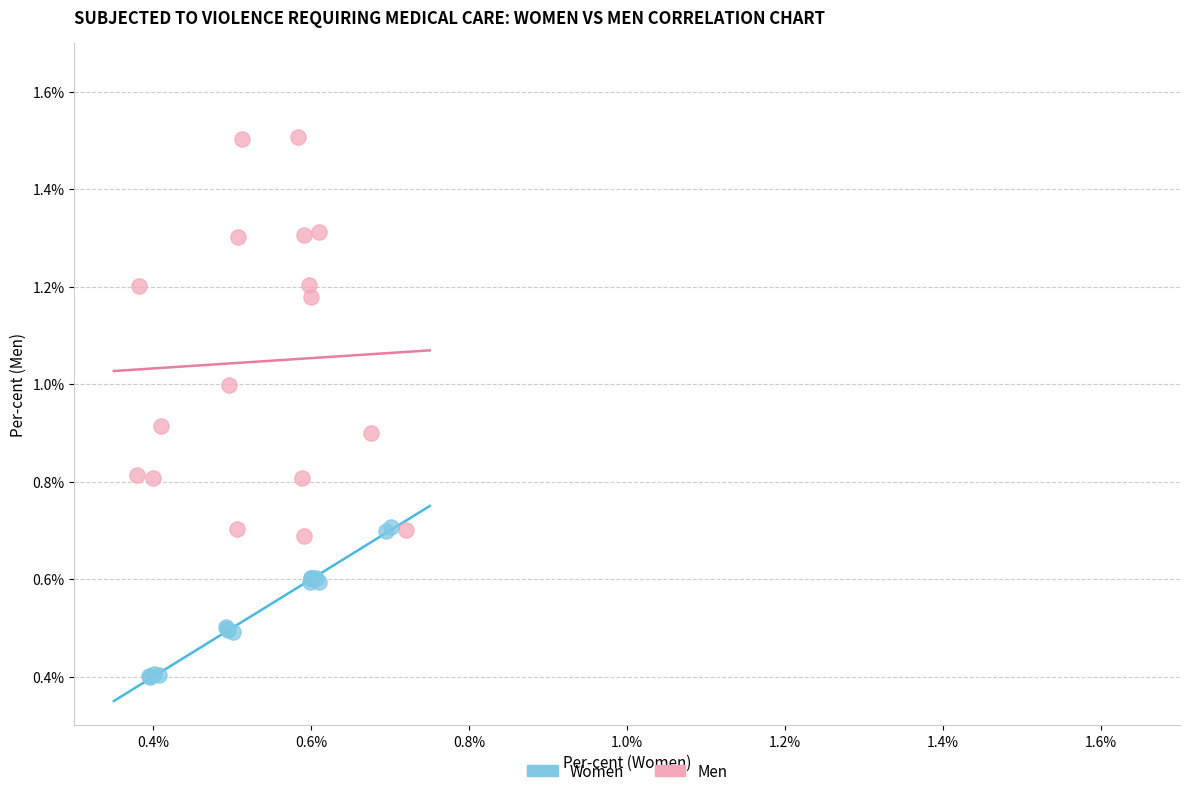

Which series contains the lowest Y value?

Women